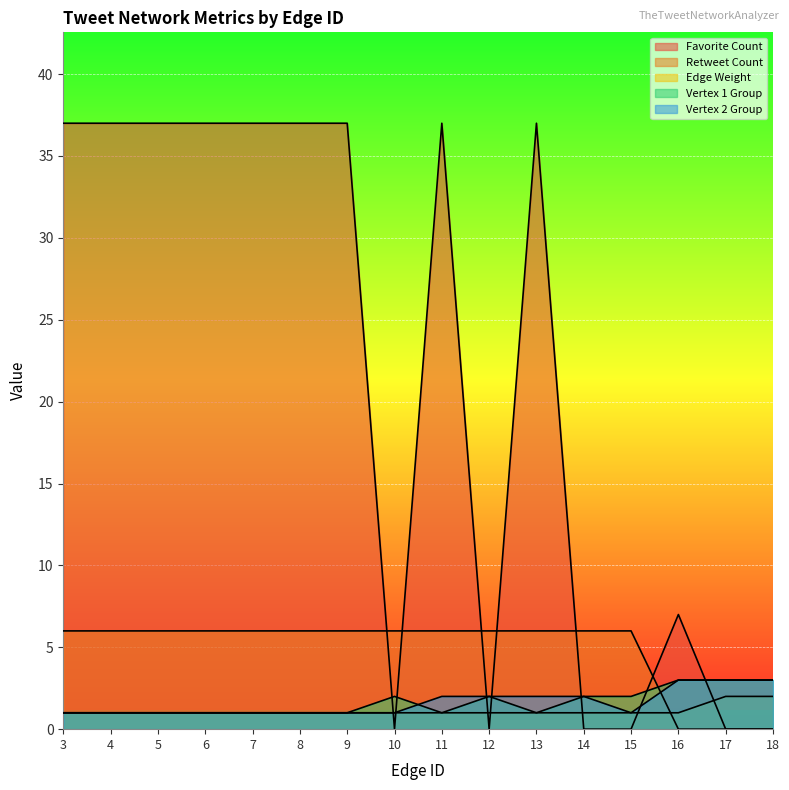

Where do Retweet Count and Vertex 2 Group first cross each other?

15 and 16